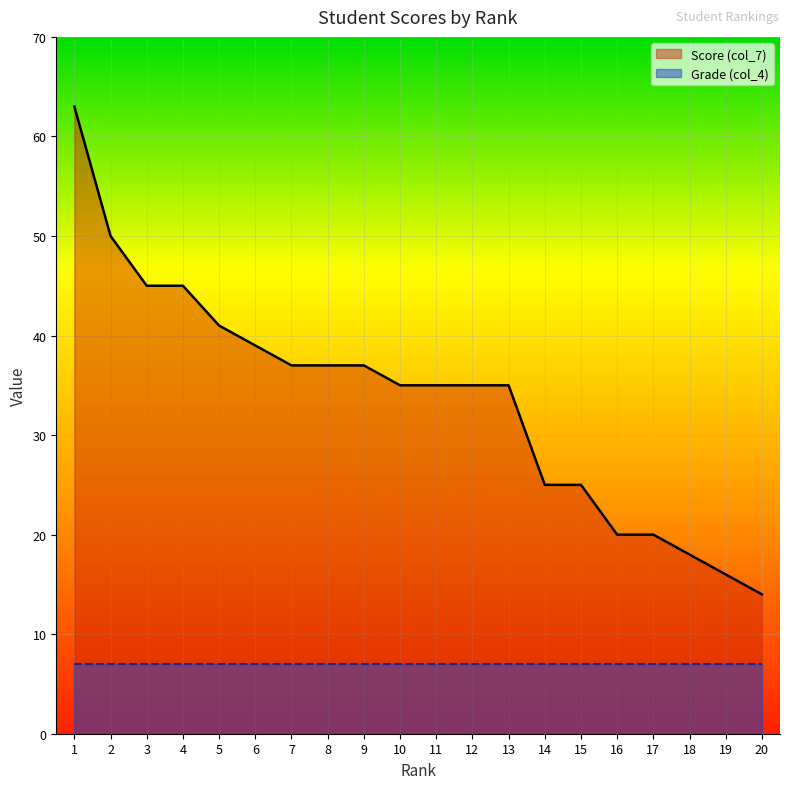

Does the chart display data point markers on the line(s)?

No